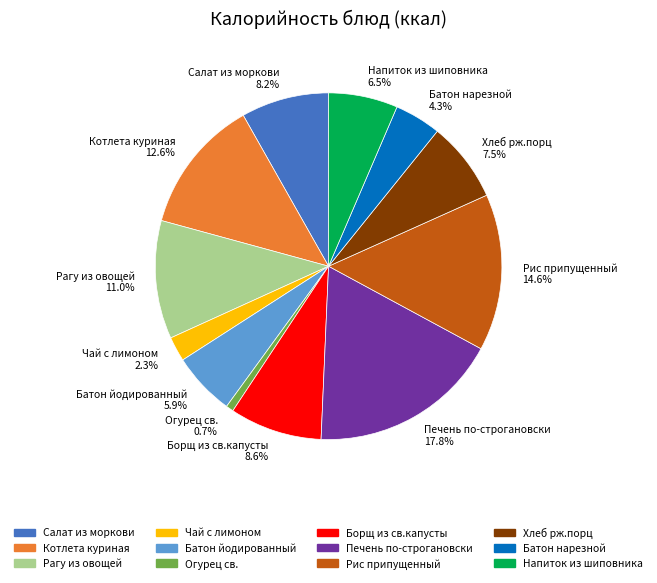

How much of the chart is everything except Рис припущенный?

85.4%